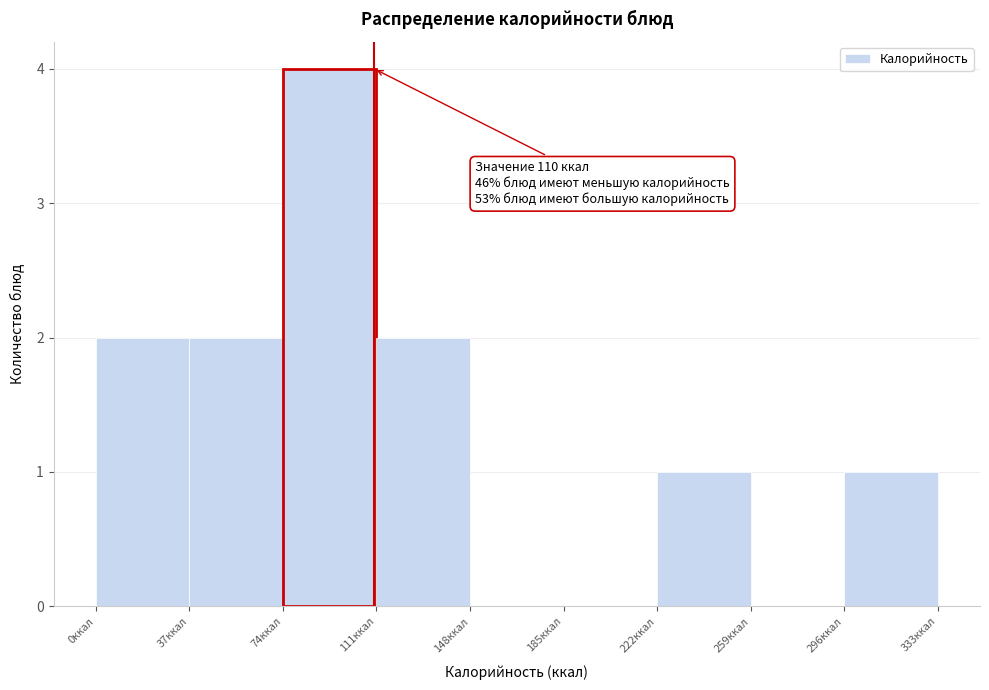

Which range on the x-axis has the tallest bar?

74 to 111